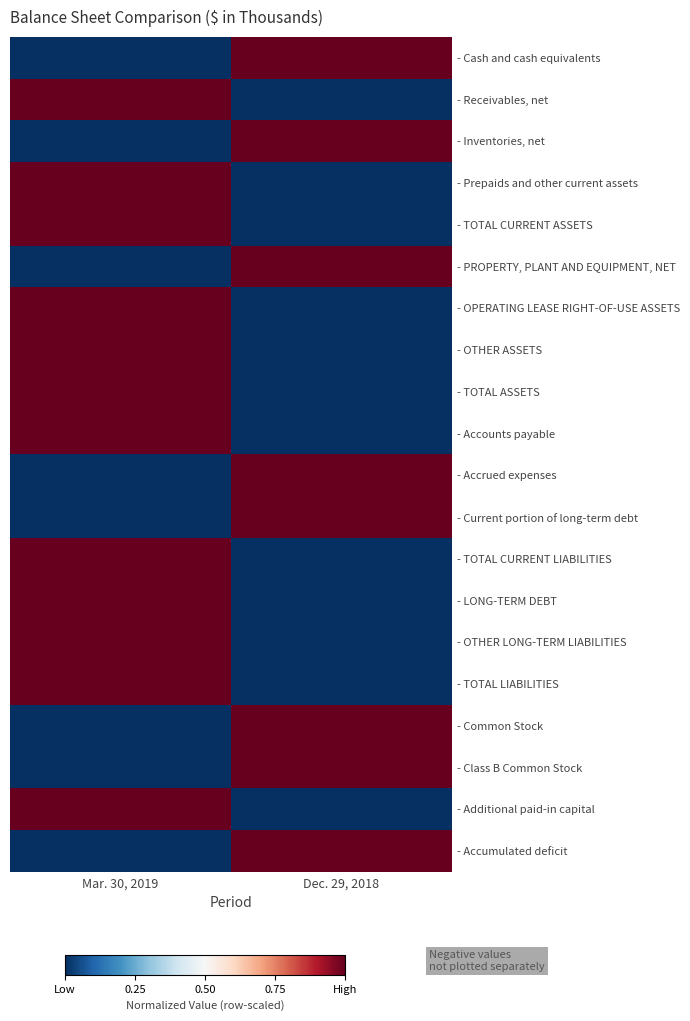

What is the greatest value displayed?

1